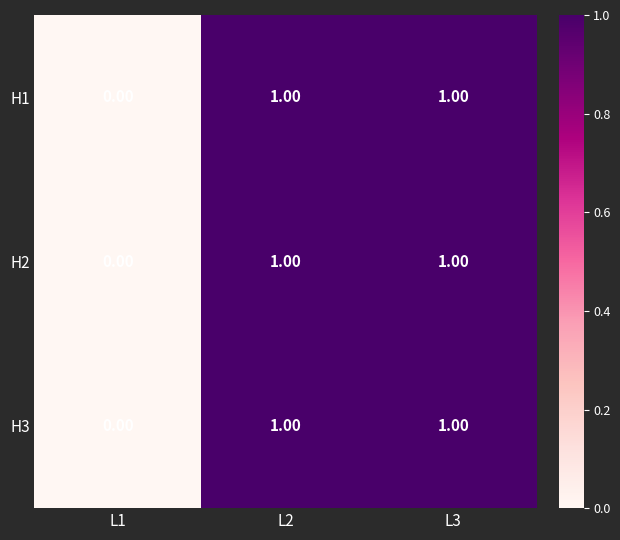

What is the total value across all series at L3?

3